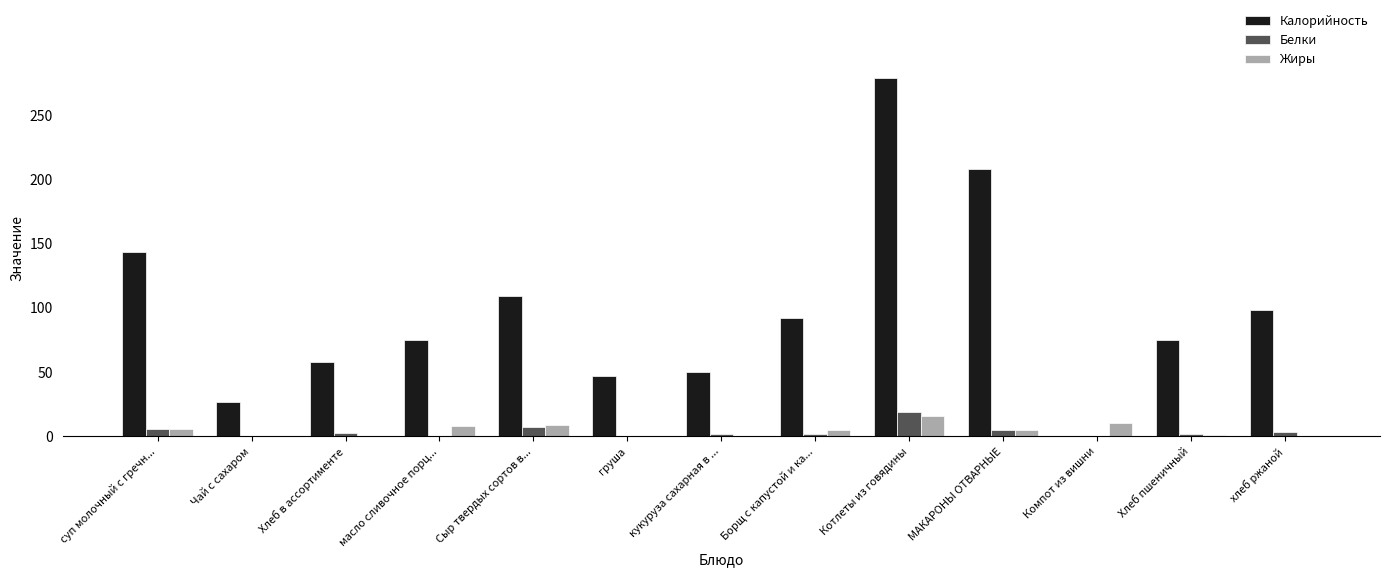

The value of Калорийность at кукуруза сахарная в ... is 50.0. True or false?

True